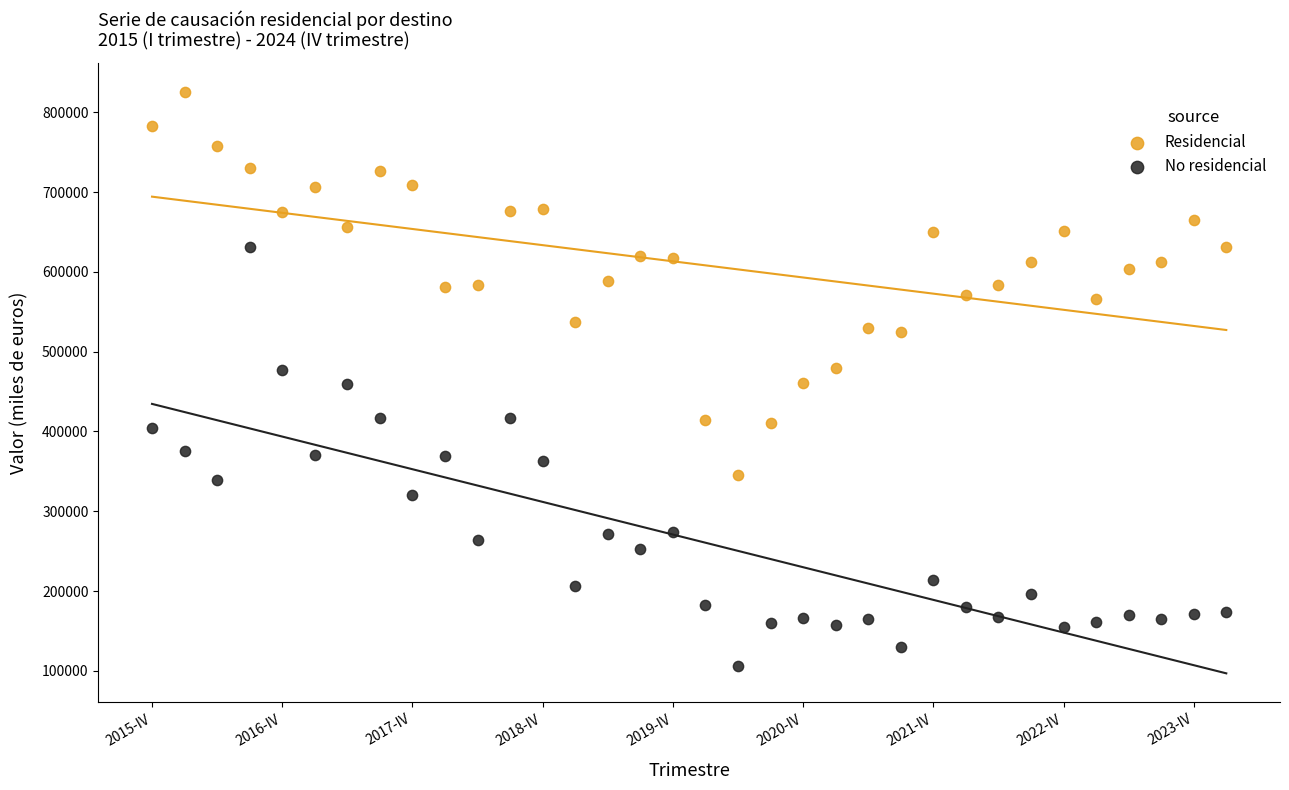

Across all data points, what is the range of Y values (max minus min)?

718227.0